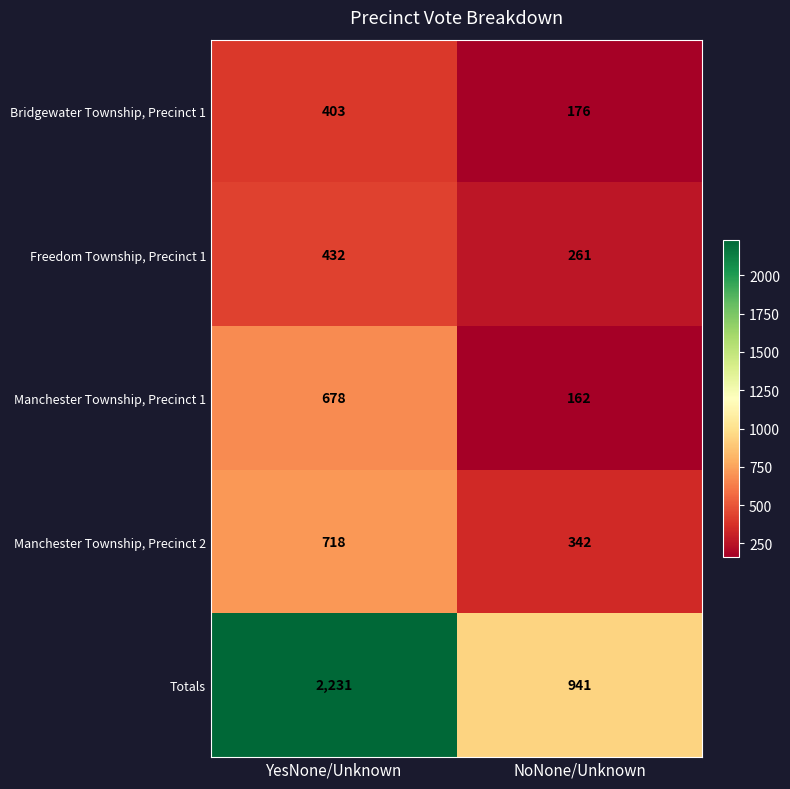

What is the total value across all series at YesNone/Unknown?

4462